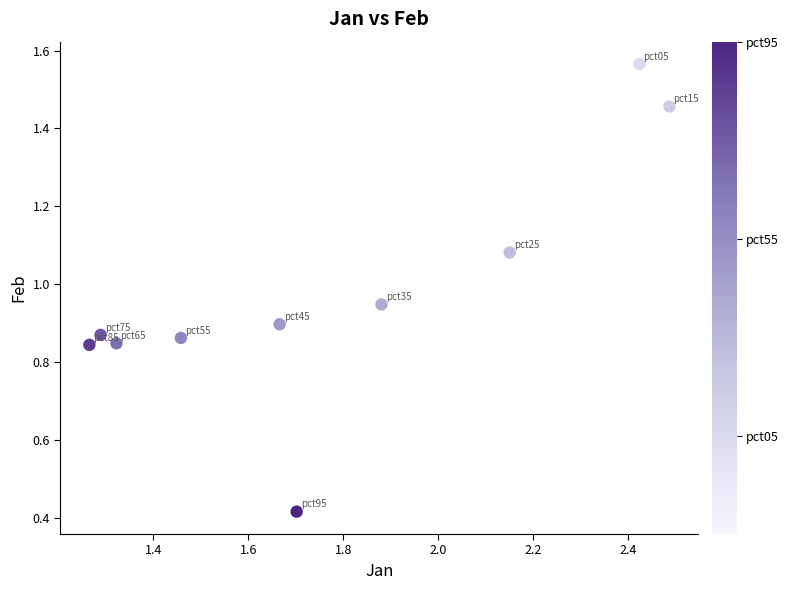

What is the range of X values (max minus min)?

1.2